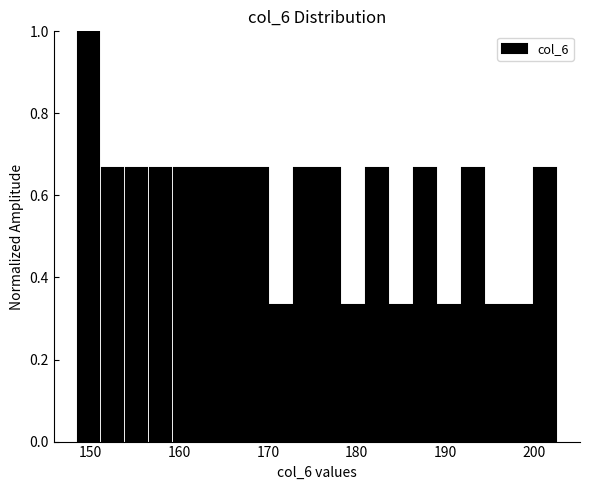

Read against the x-axis, roughly where is the centre of the tallest bar?

150